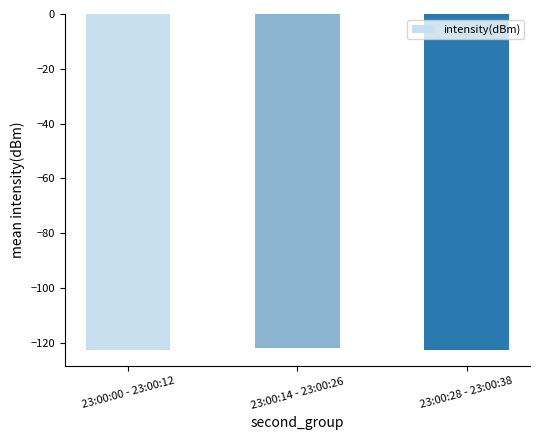

Reading left to right, extract all data points from this chart.

-122.5	-121.9	-122.5